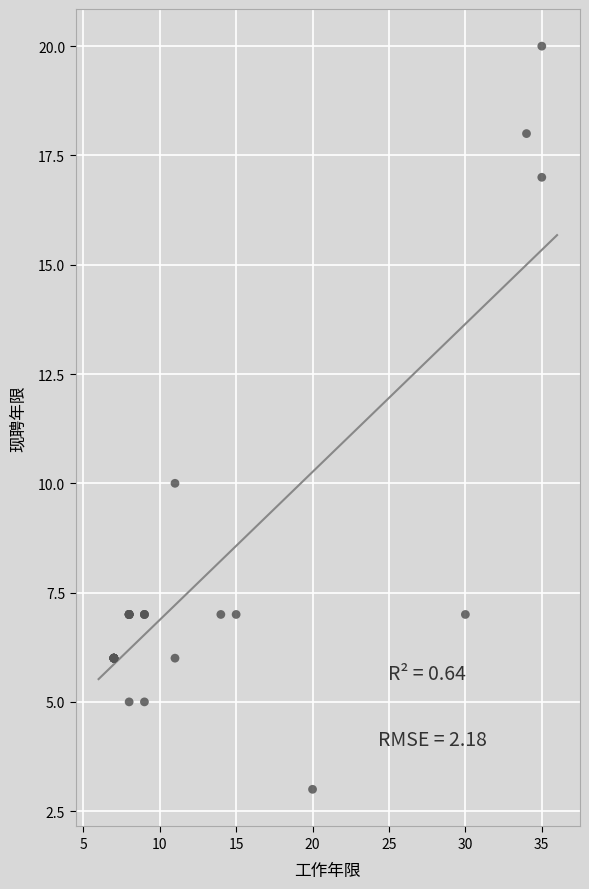

What Y value in the scatter plot is closest to 11?

10